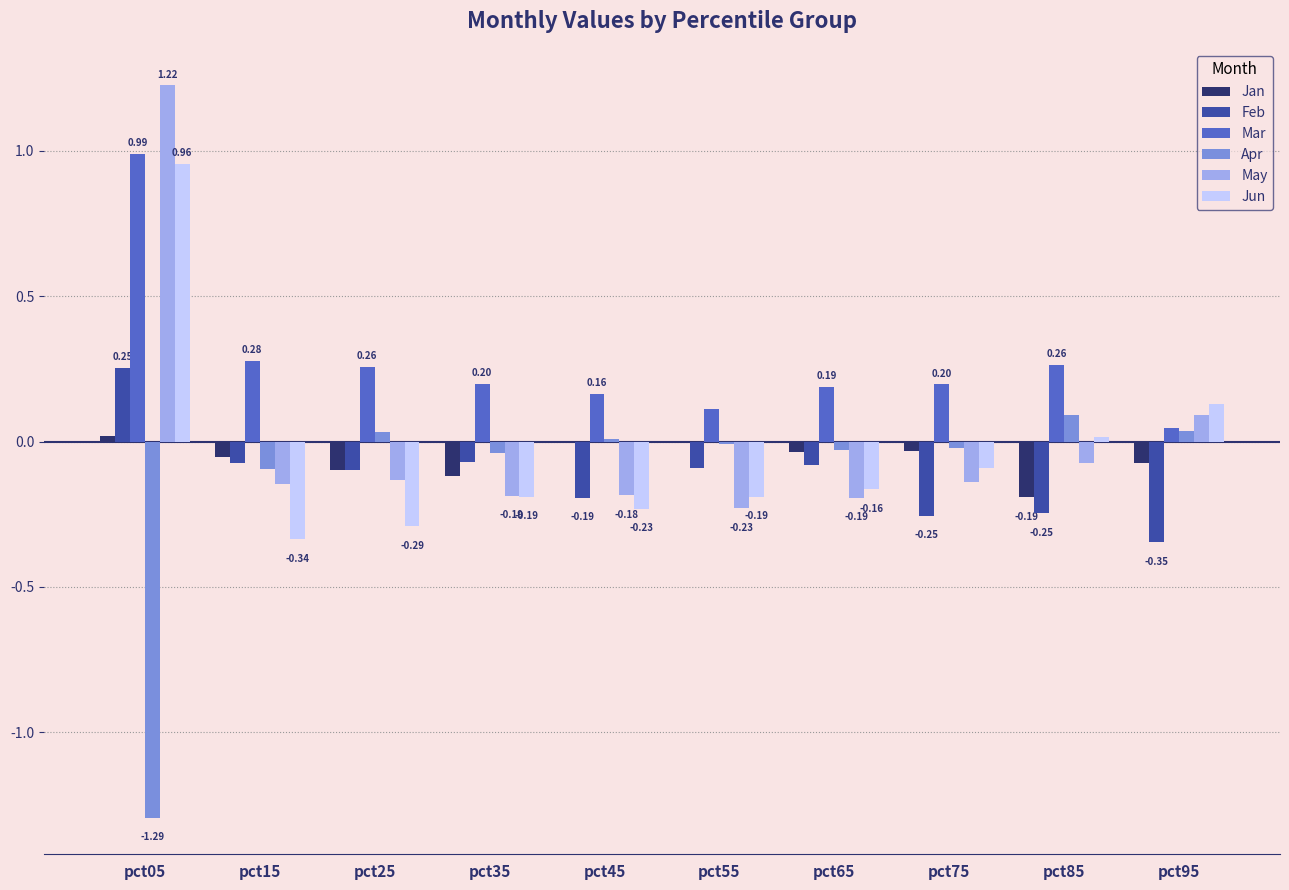

The Feb series shows -0.4 at pct85. True or false?

False